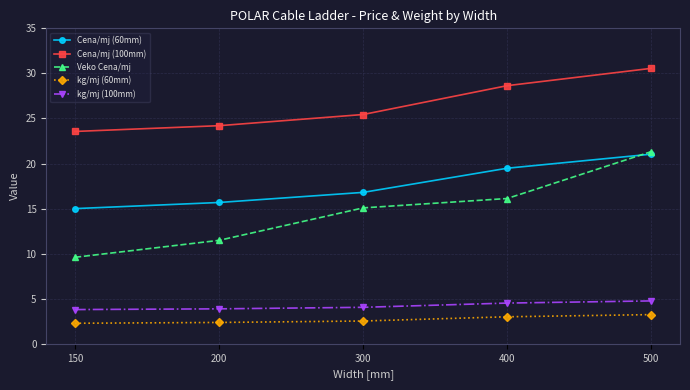

True or false: kg/mj (60mm) has a value of 5.0 at 400.

False